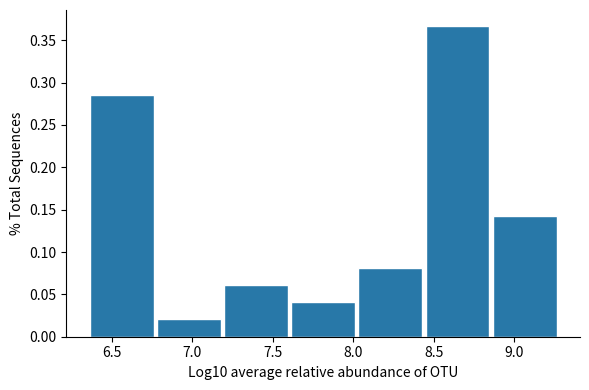

Reading left to right, list every bar in this chart as the range it spans on the x-axis followed by its height. Neither the bar edges nor the heights are printed on the chart, so give them approximately, as read against the axes.

6.35 to 6.80: 0.285
6.80 to 7.20: 0.020
7.20 to 7.60: 0.060
7.60 to 8.05: 0.040
8.05 to 8.45: 0.080
8.45 to 8.85: 0.365
8.85 to 9.30: 0.145